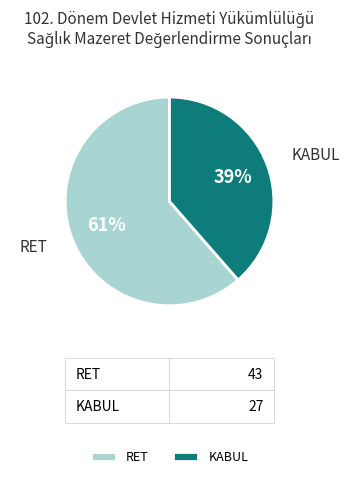

What percentage is the KABUL slice, to the nearest percent?

39%